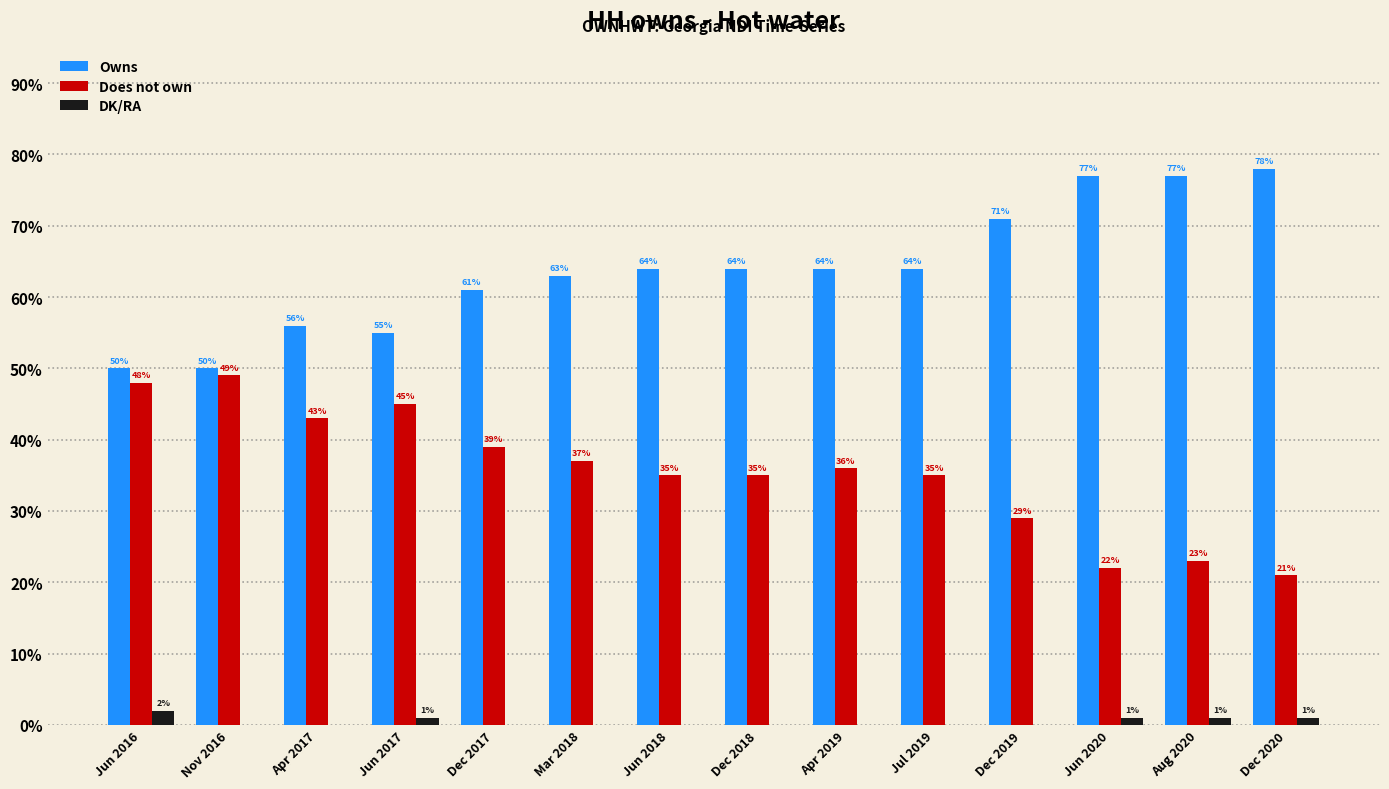

What is the spread (max minus min) of values at Apr 2019?

64